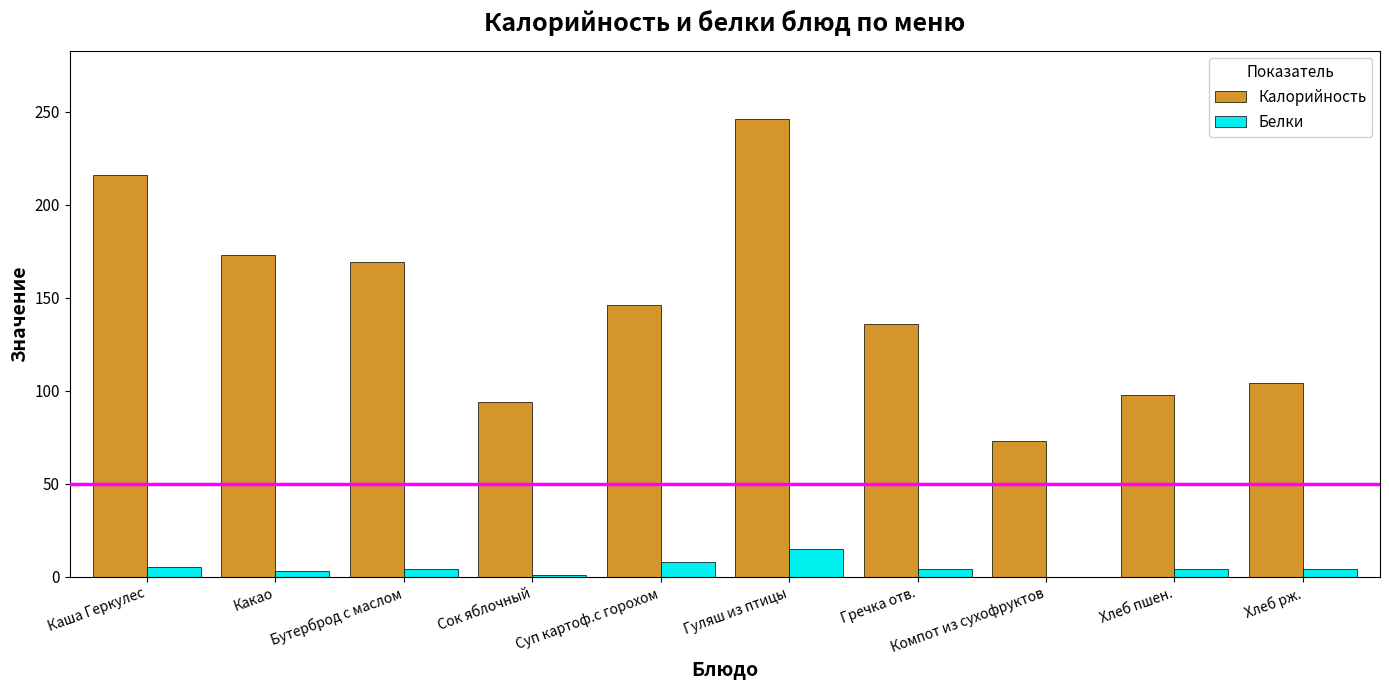

What is the maximum value shown in the chart?

246